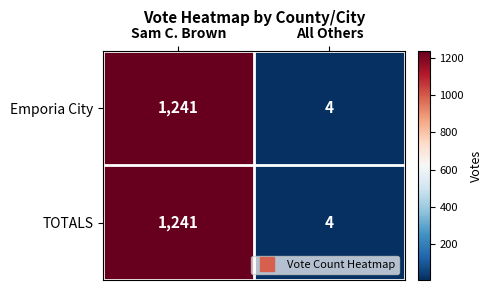

Where is TOTALS nearest to the value 622?

All Others